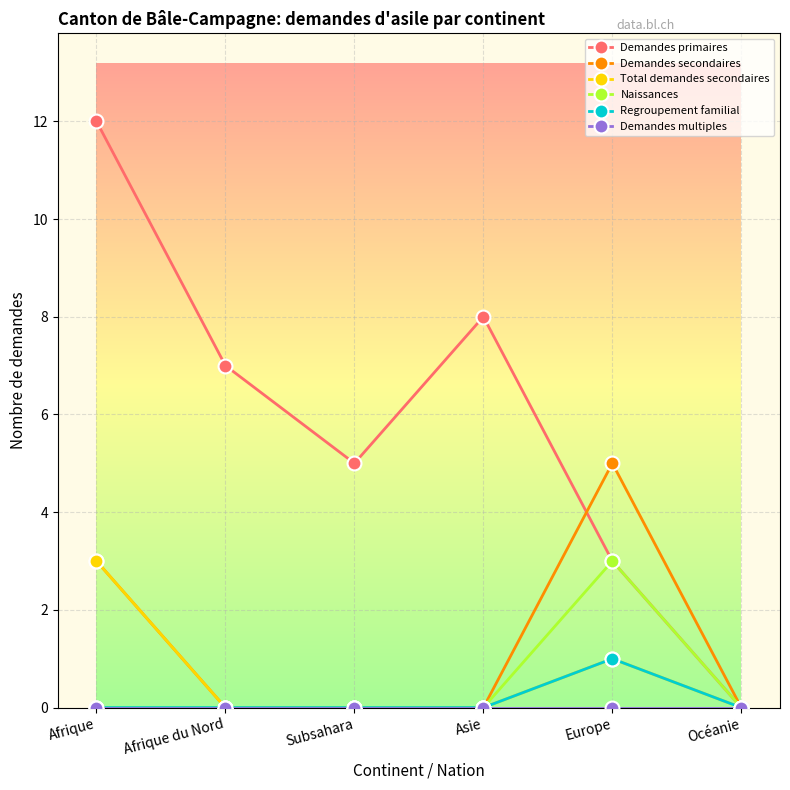

What is the label of the 5th point from the left?

Europe